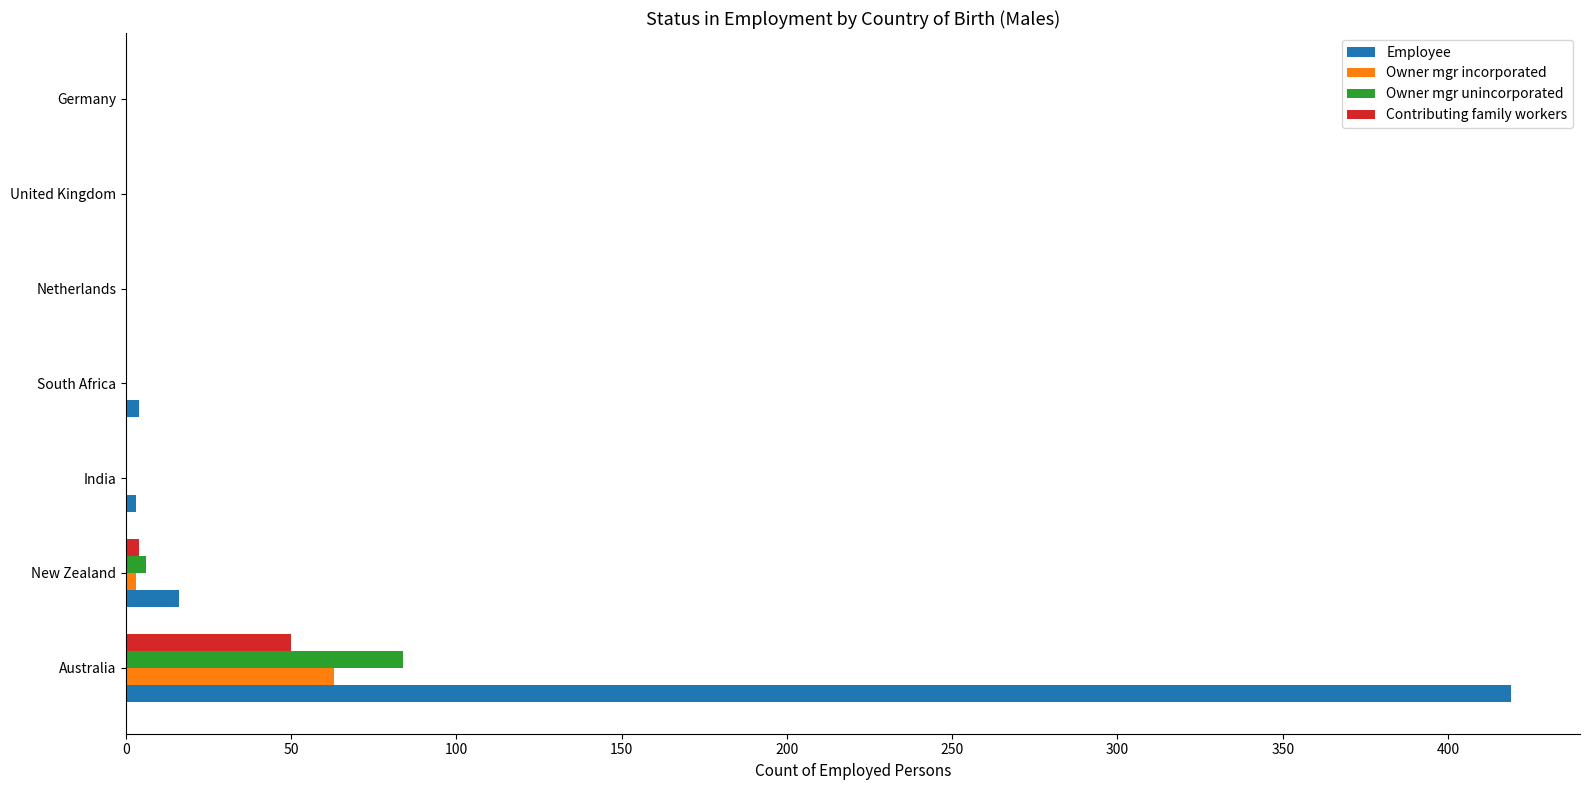

True or false: Owner mgr incorporated has a value of 29 at United Kingdom.

False